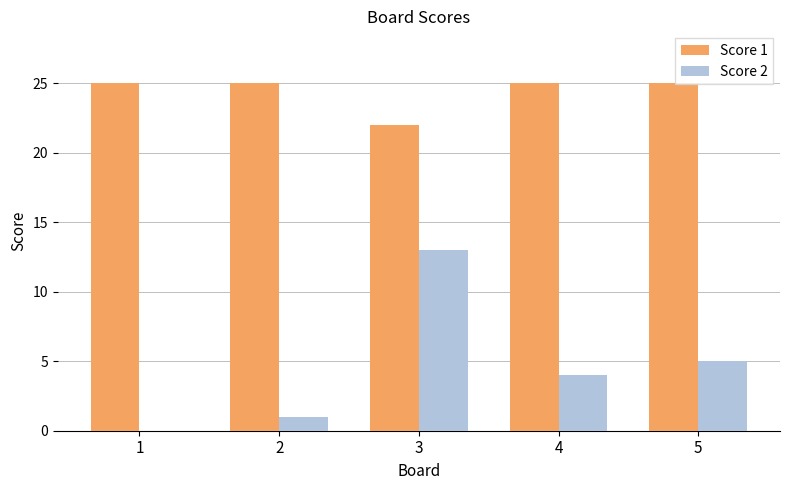

At which label is Score 2 closest to 6?

5